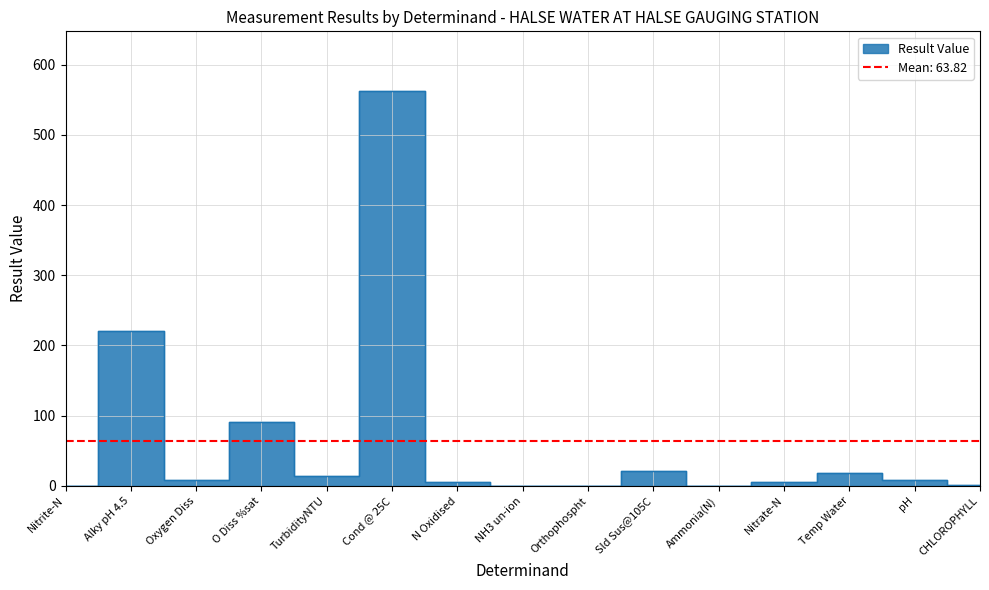

Does the chart have visible grid lines?

Yes